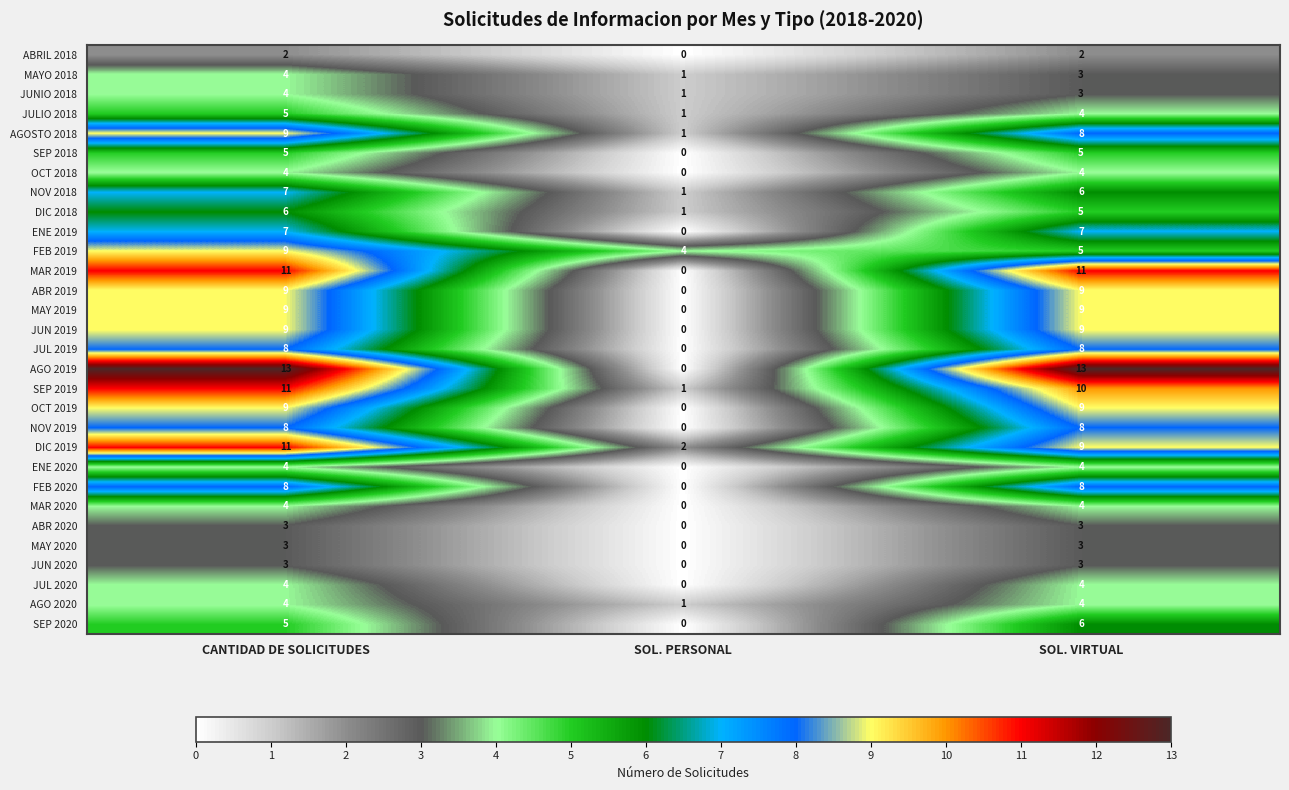

Between CANTIDAD DE SOLICITUDES and SOL. PERSONAL, which series saw the biggest shift?

AGO 2019